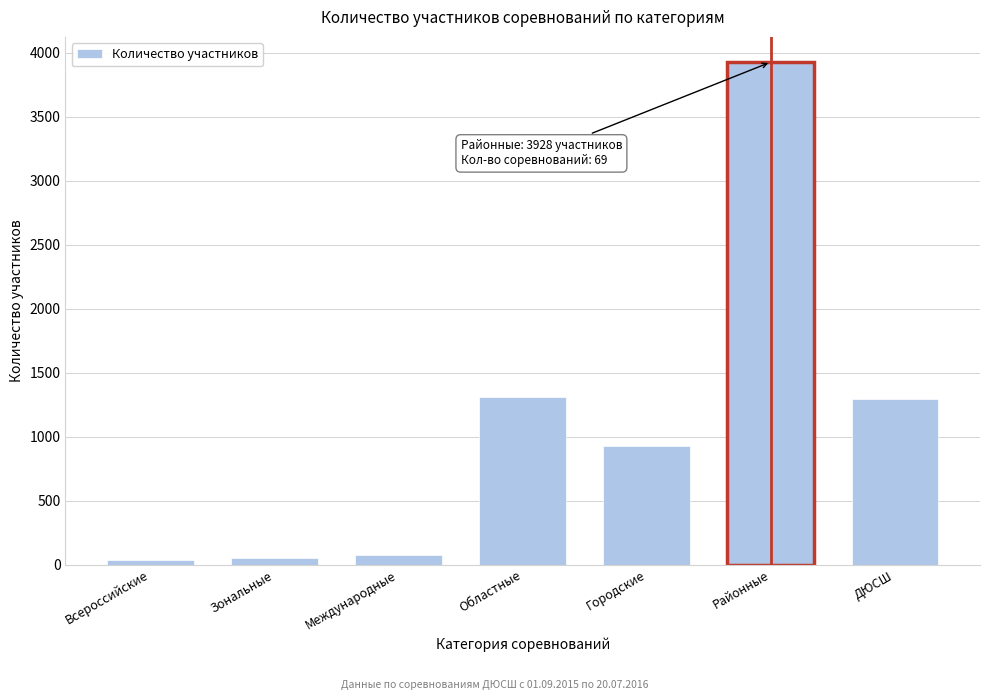

What is the sum of all values?

7617